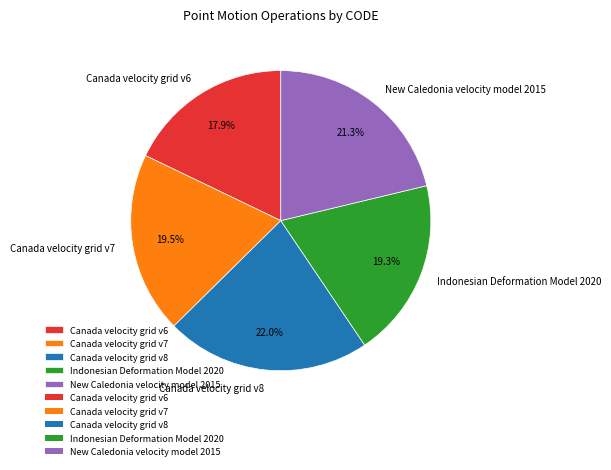

What percentage is the Indonesian Deformation Model 2020 slice, to the nearest percent?

19%